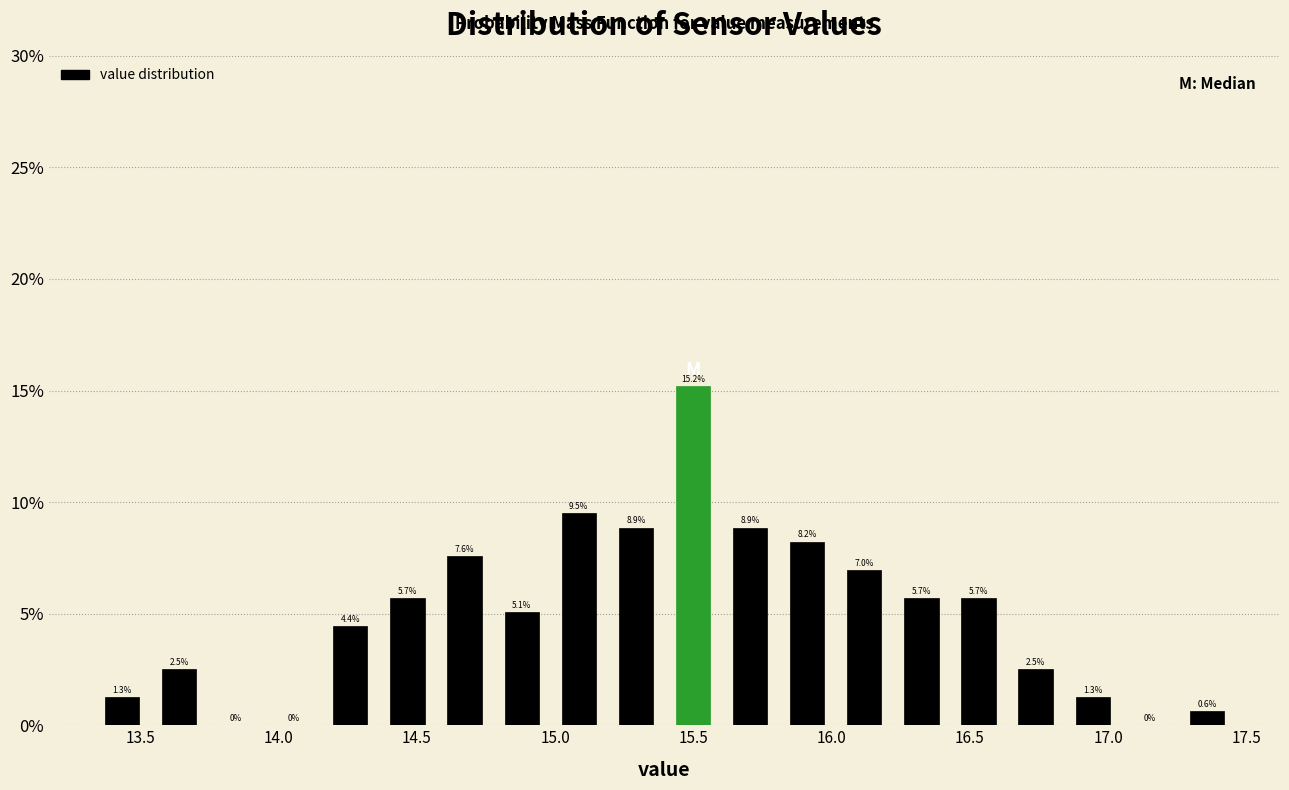

Over which range of the x-axis is the bar tallest?

15.40 to 15.60